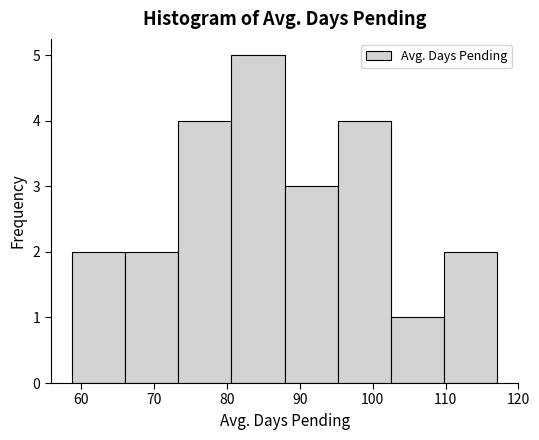

Over which range of the x-axis is the bar tallest?

81 to 88